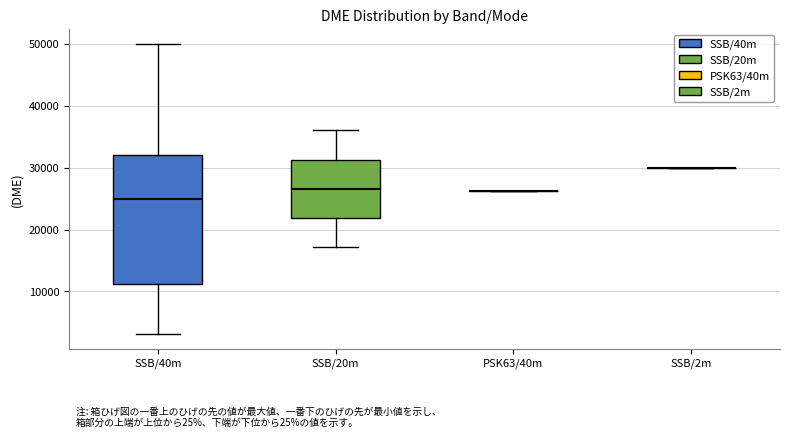

Reading left to right, read every box against the y-axis: the position of its median line, the range the box covers, and the ends of its whiskers. The values are not printed on the chart, so give them approximately, as read against the axis.

SSB/40m: median 25000, box 11000 to 32000, whiskers 3000 to 50000
SSB/20m: median 27000, box 22000 to 31000, whiskers 17000 to 36000
PSK63/40m: box collapsed to a line at 26000, whiskers 26000 to 26000
SSB/2m: box collapsed to a line at 30000, whiskers 30000 to 30000